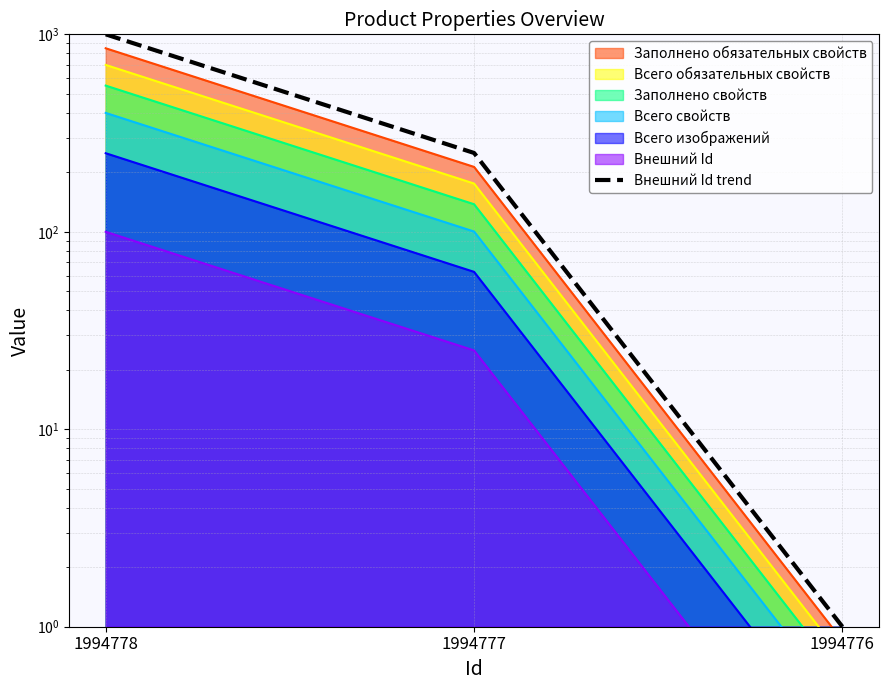

Count the number of values greater than 250.

2